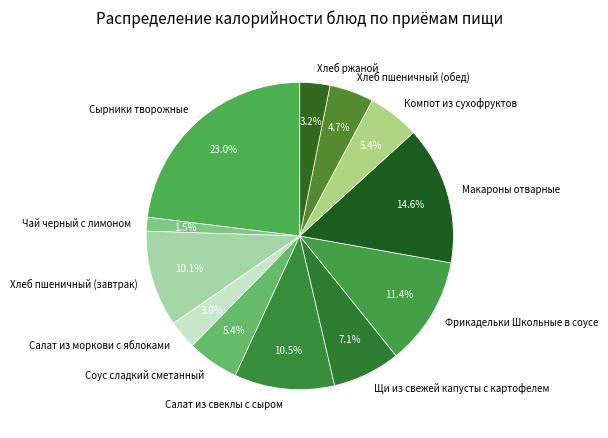

Is the sum of Соус сладкий сметанный and Салат из моркови с яблоками greater than half?

No